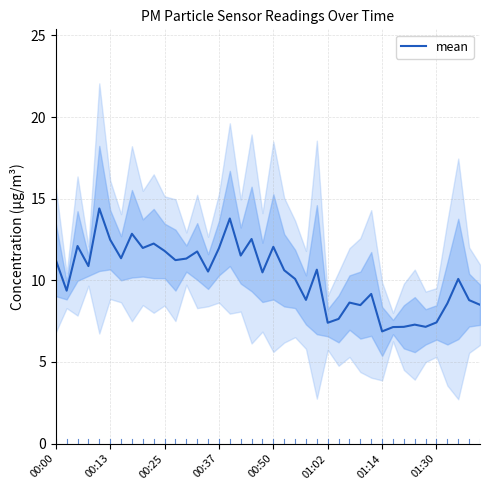

Is this an area chart (filled region under the line)?

No